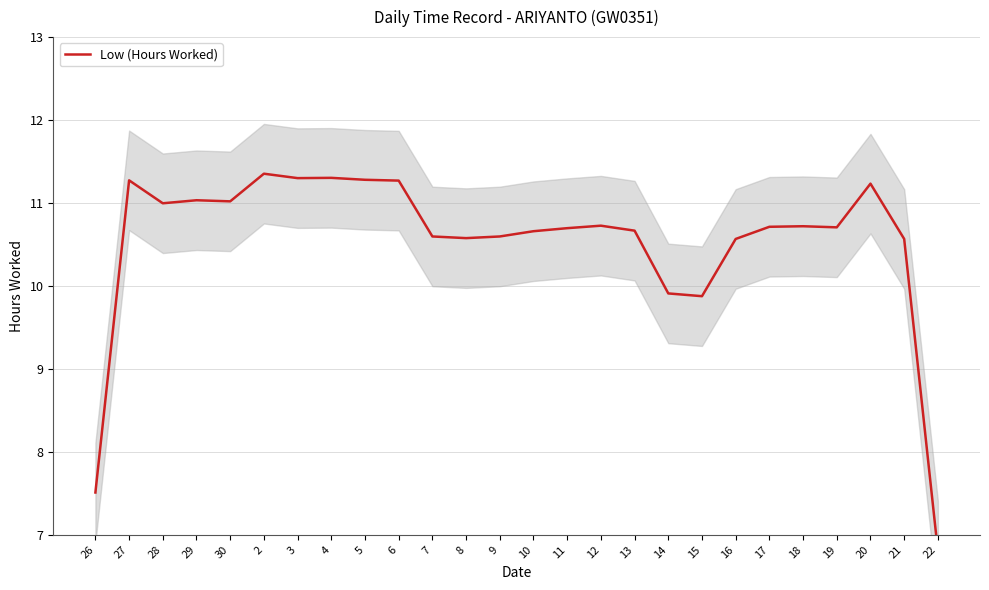

How many lines are shown in the chart?

1